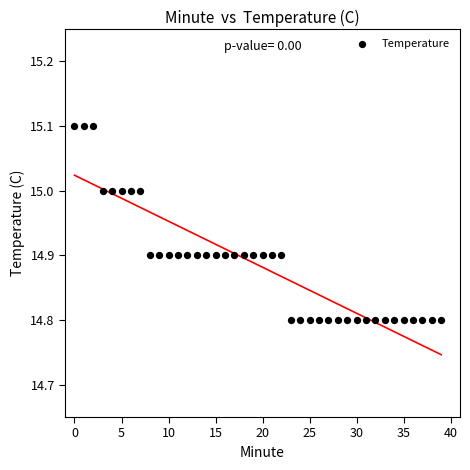

What is the range of Y values (max minus min)?

0.3